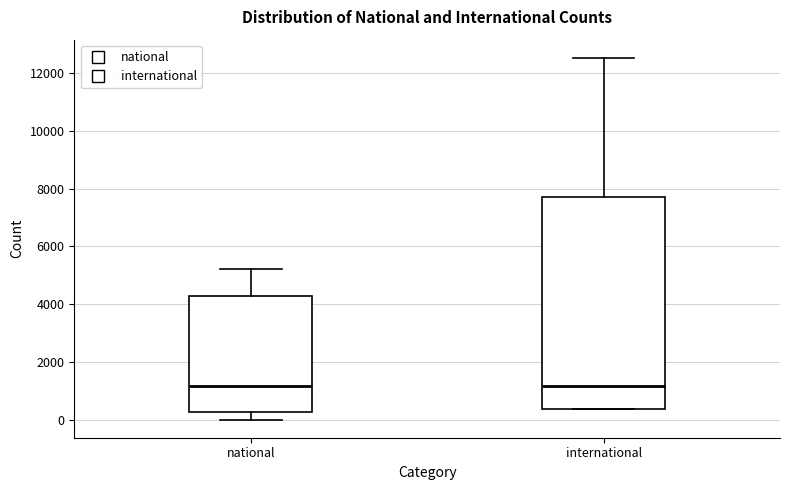

Where does the median line of the box for national sit on the y-axis? The values are not printed on the chart, so give them approximately, as read against the axis.

1200